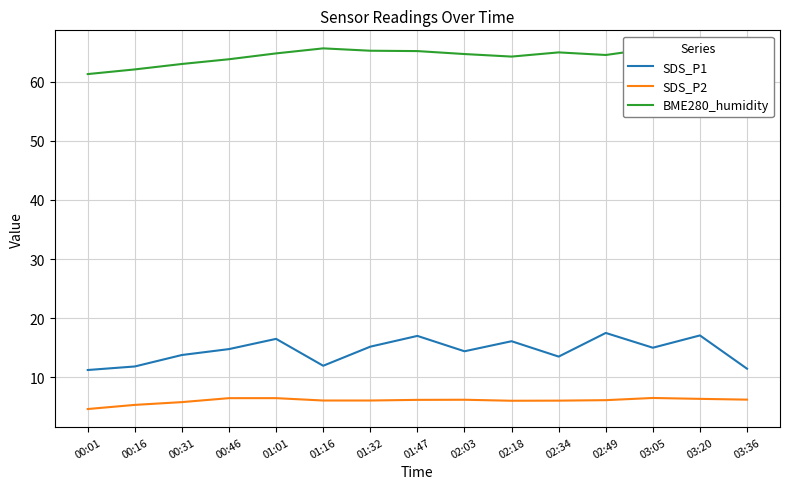

Which series has the largest range (max minus min)?

SDS_P1